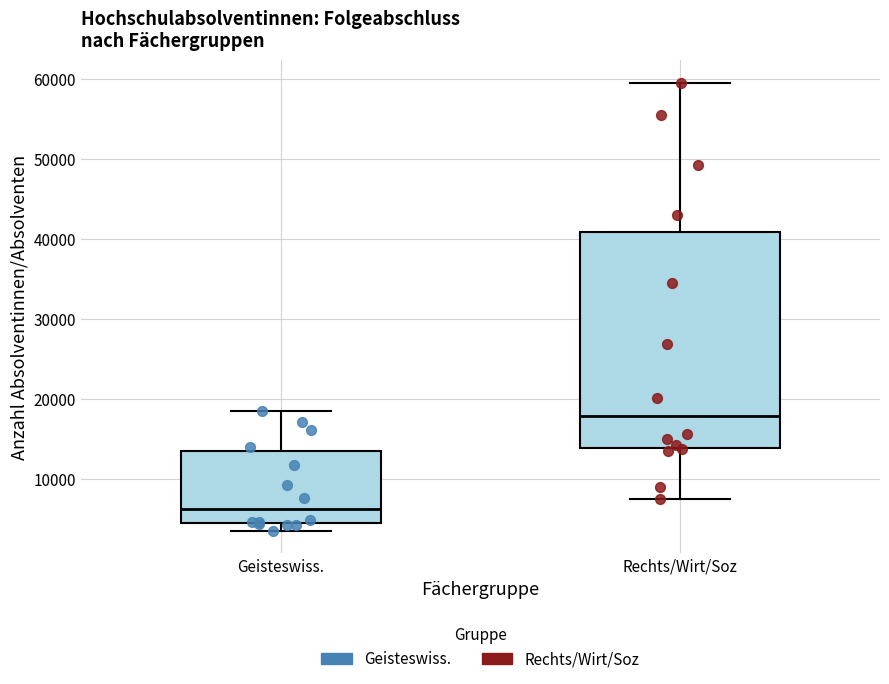

Reading left to right, transcribe this box plot: for each box, give where its median line is, the range the box spans, and where its two whiskers end, as read against the y-axis. The values are not printed on the chart, so give them approximately, as read against the axis.

Geisteswiss.: median 6000, box 4000 to 13000, whiskers 3000 to 19000
Rechts/Wirt/Soz: median 18000, box 14000 to 41000, whiskers 8000 to 60000